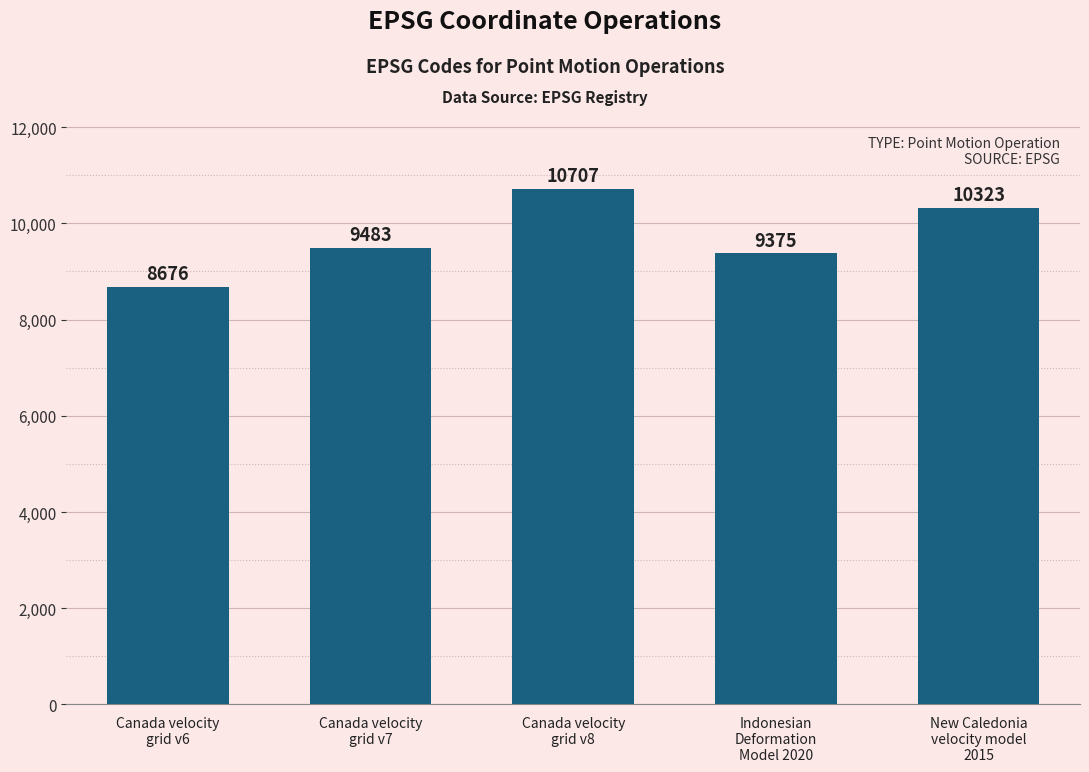

Which category has the lowest value across all series?

Canada velocity
grid v6